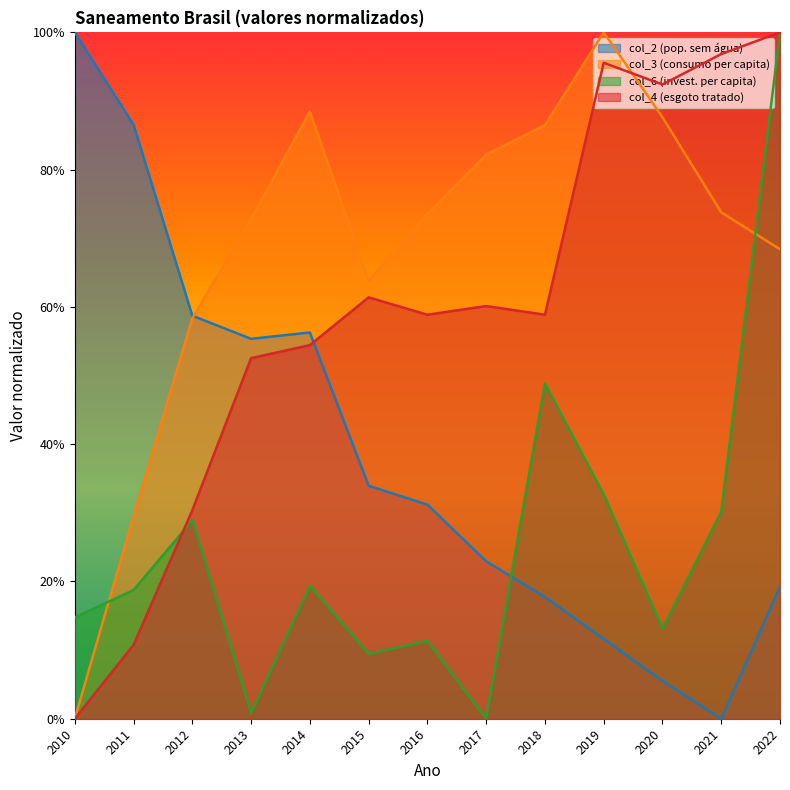

Between 2011 and 2022, which series saw the biggest shift?

col_4 (esgoto tratado)